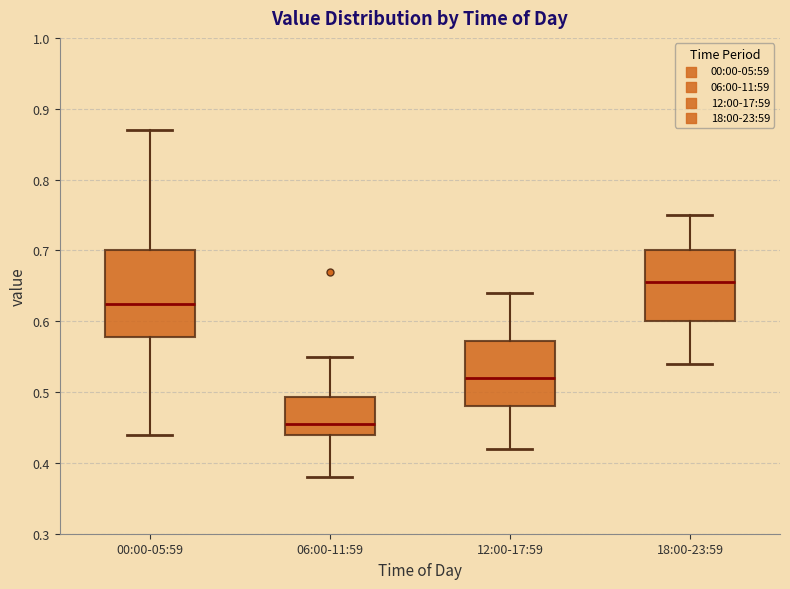

Reading left to right, transcribe this box plot: for each box, give where its median line is, the range the box spans, and where its two whiskers end, as read against the y-axis. The values are not printed on the chart, so give them approximately, as read against the axis.

00:00-05:59: median 0.63, box 0.58 to 0.70, whiskers 0.44 to 0.87
06:00-11:59: median 0.46, box 0.44 to 0.49, whiskers 0.38 to 0.55
12:00-17:59: median 0.52, box 0.48 to 0.57, whiskers 0.42 to 0.64
18:00-23:59: median 0.66, box 0.60 to 0.70, whiskers 0.54 to 0.75